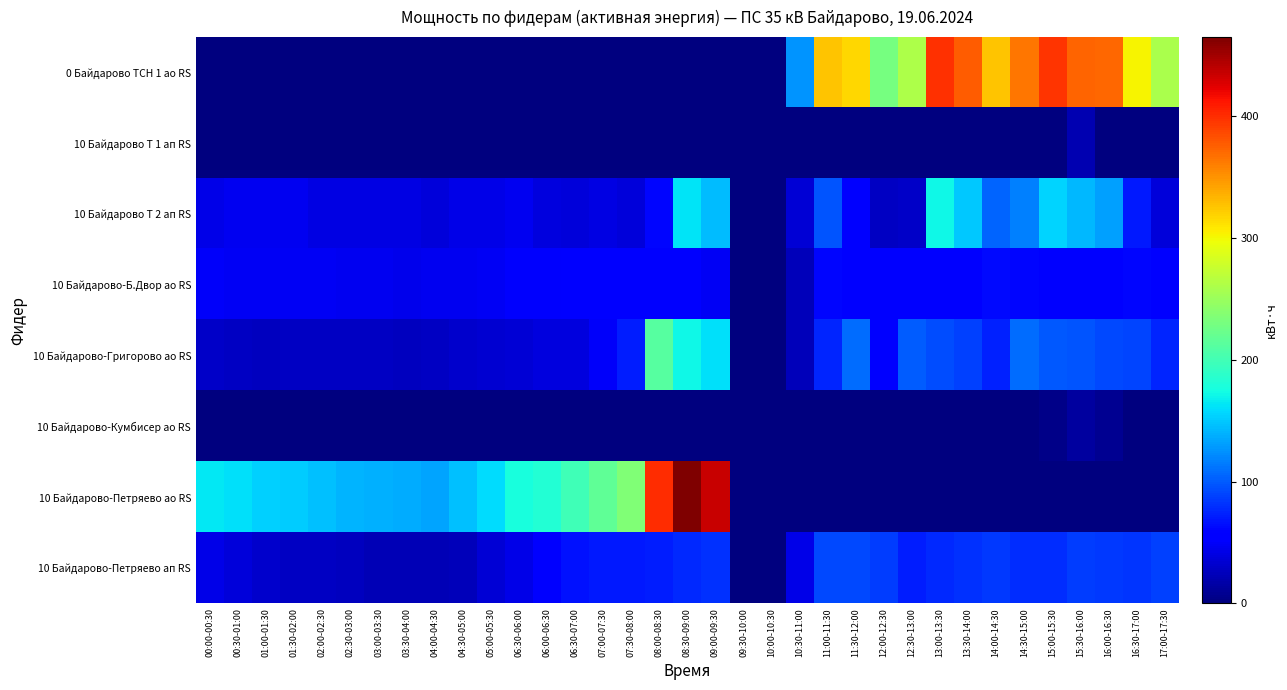

Count the number of data series in this chart.

8